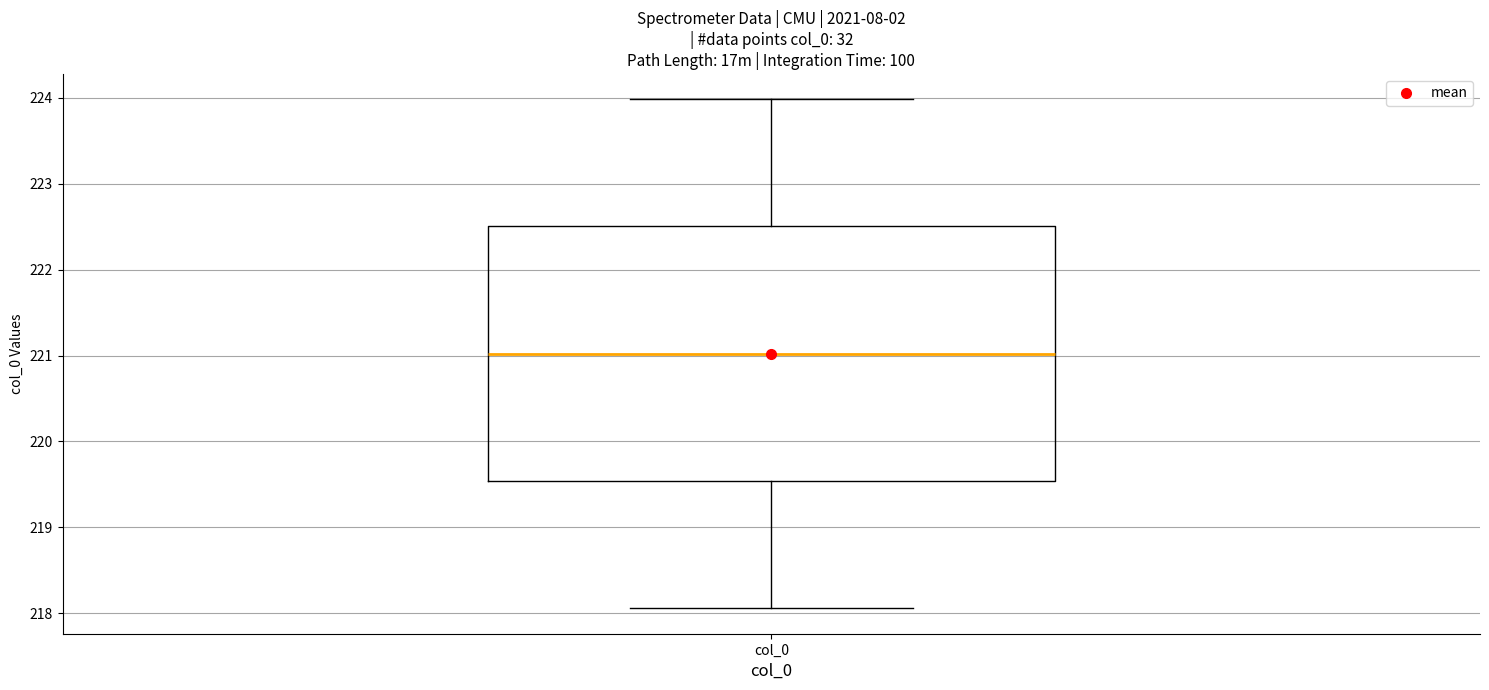

Read this box plot against the y-axis: the position of the median line, the range covered by the box, and the ends of both whiskers. The values are not printed on the chart, so give them approximately, as read against the axis.

median 221.0, box 219.5 to 222.5, whiskers 218.1 to 224.0